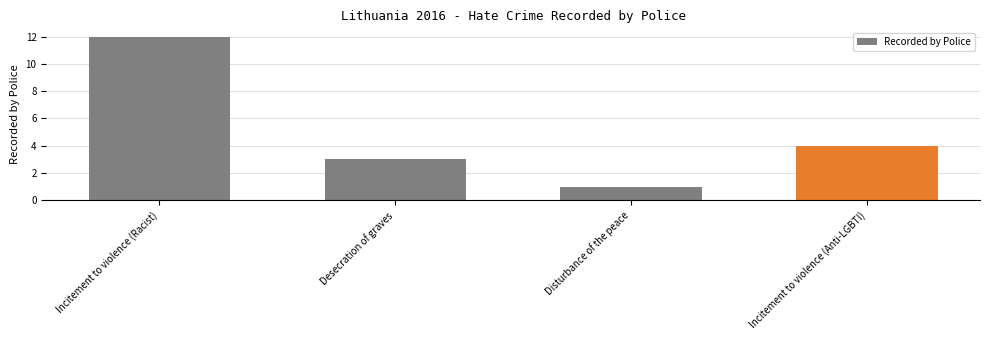

How many distinct data groups are displayed?

1